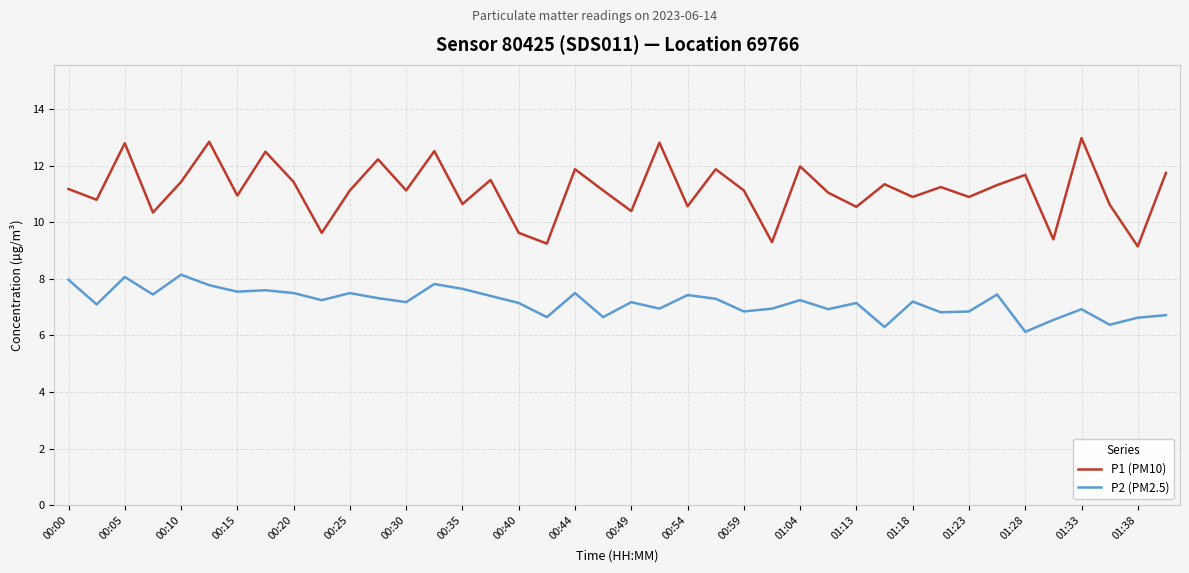

List the series in order of their overall mean, lowest first.

P2 (PM2.5), P1 (PM10)